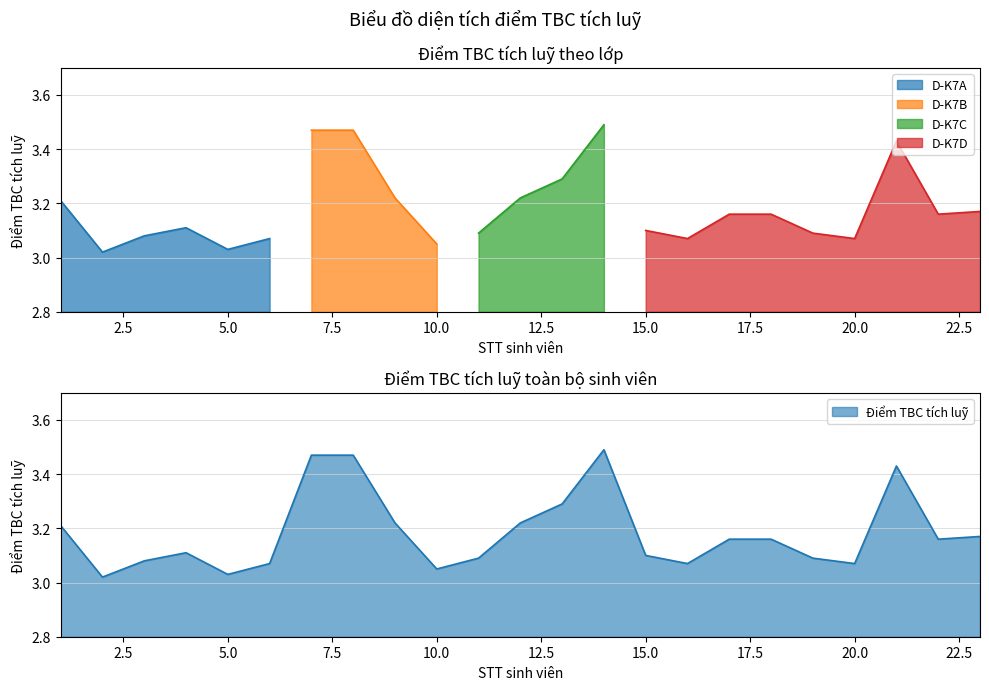

What is the difference between the values at 2 and 21?

0.4